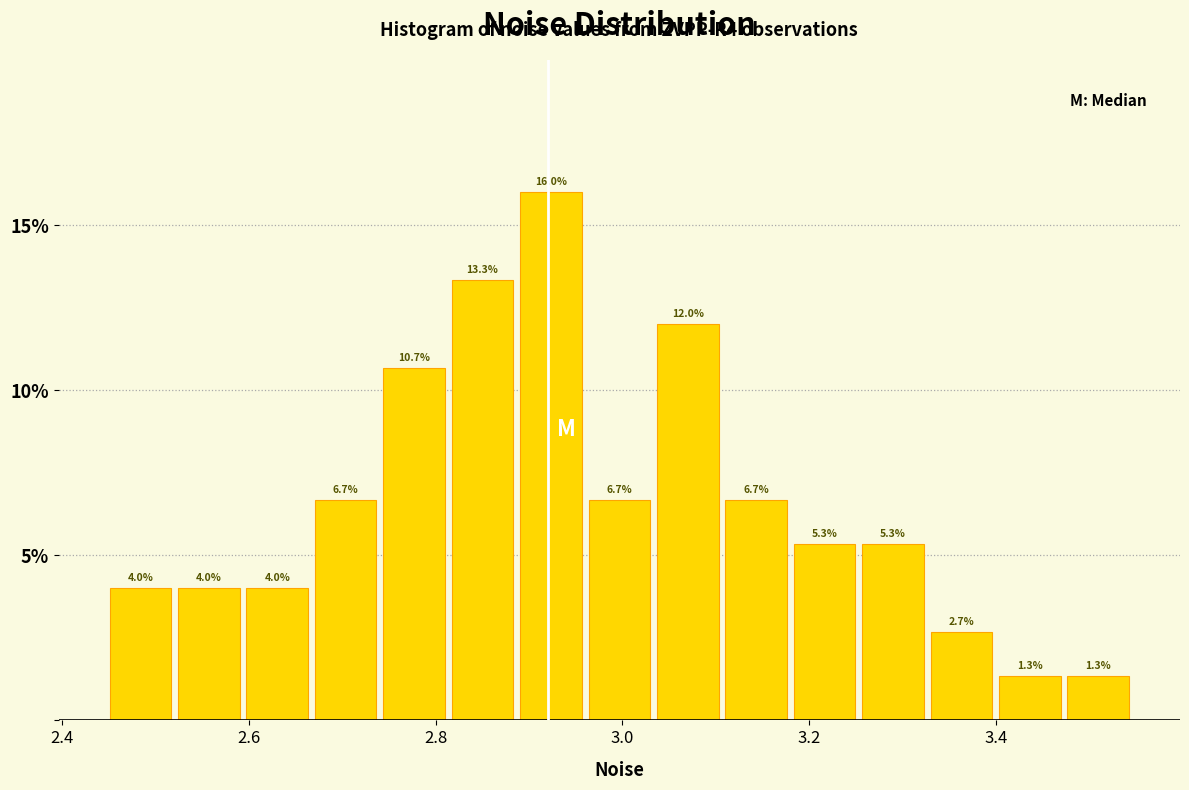

Around what value on the x-axis is the tallest bar? Give the approximate position of its centre, as read against the axis.

2.92